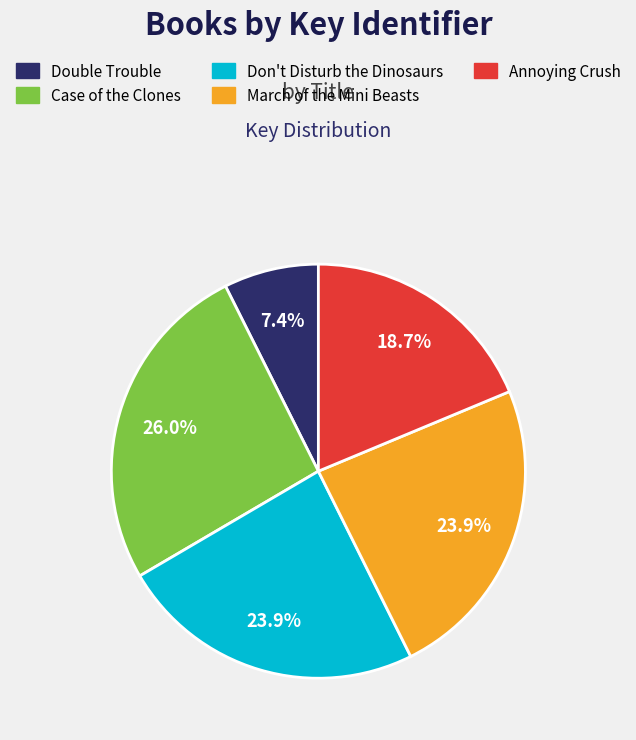

Is there a majority slice in this chart?

No